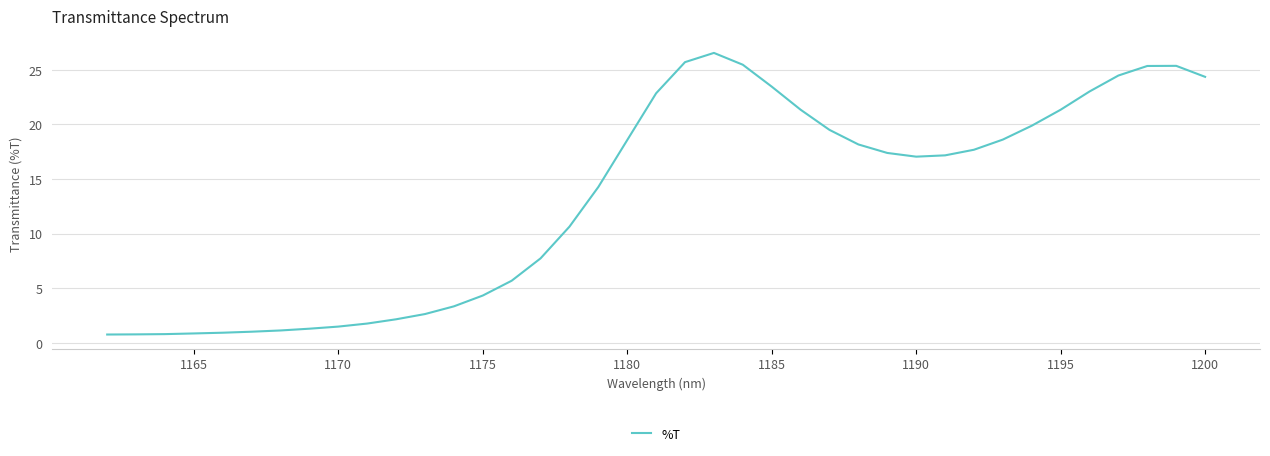

True or false: the data shows 33.1 at 1185.

False